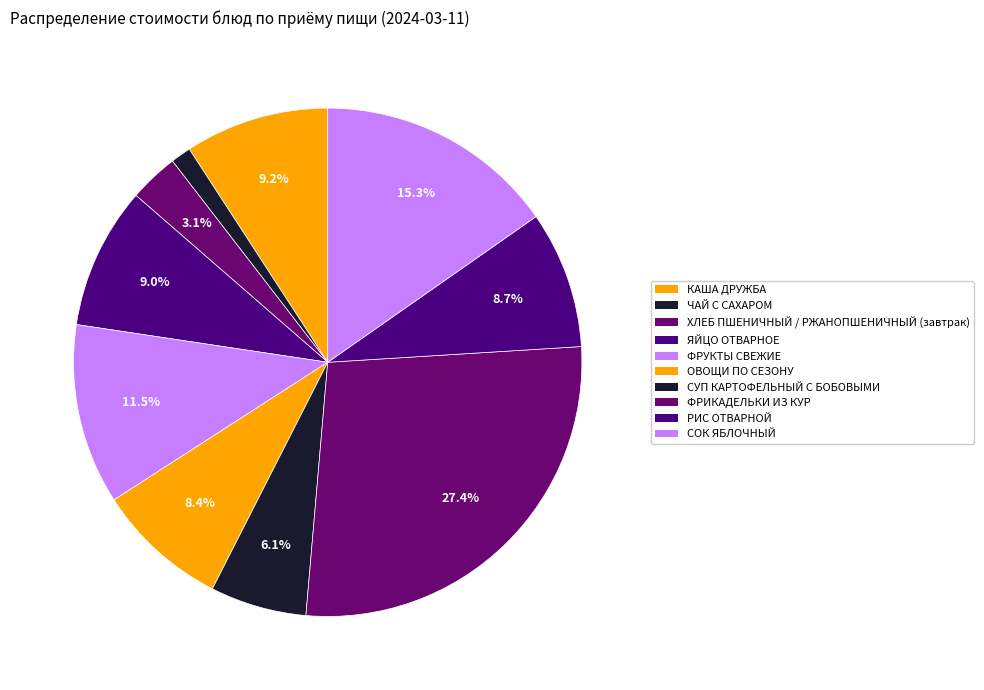

How many segments does this pie chart have?

10